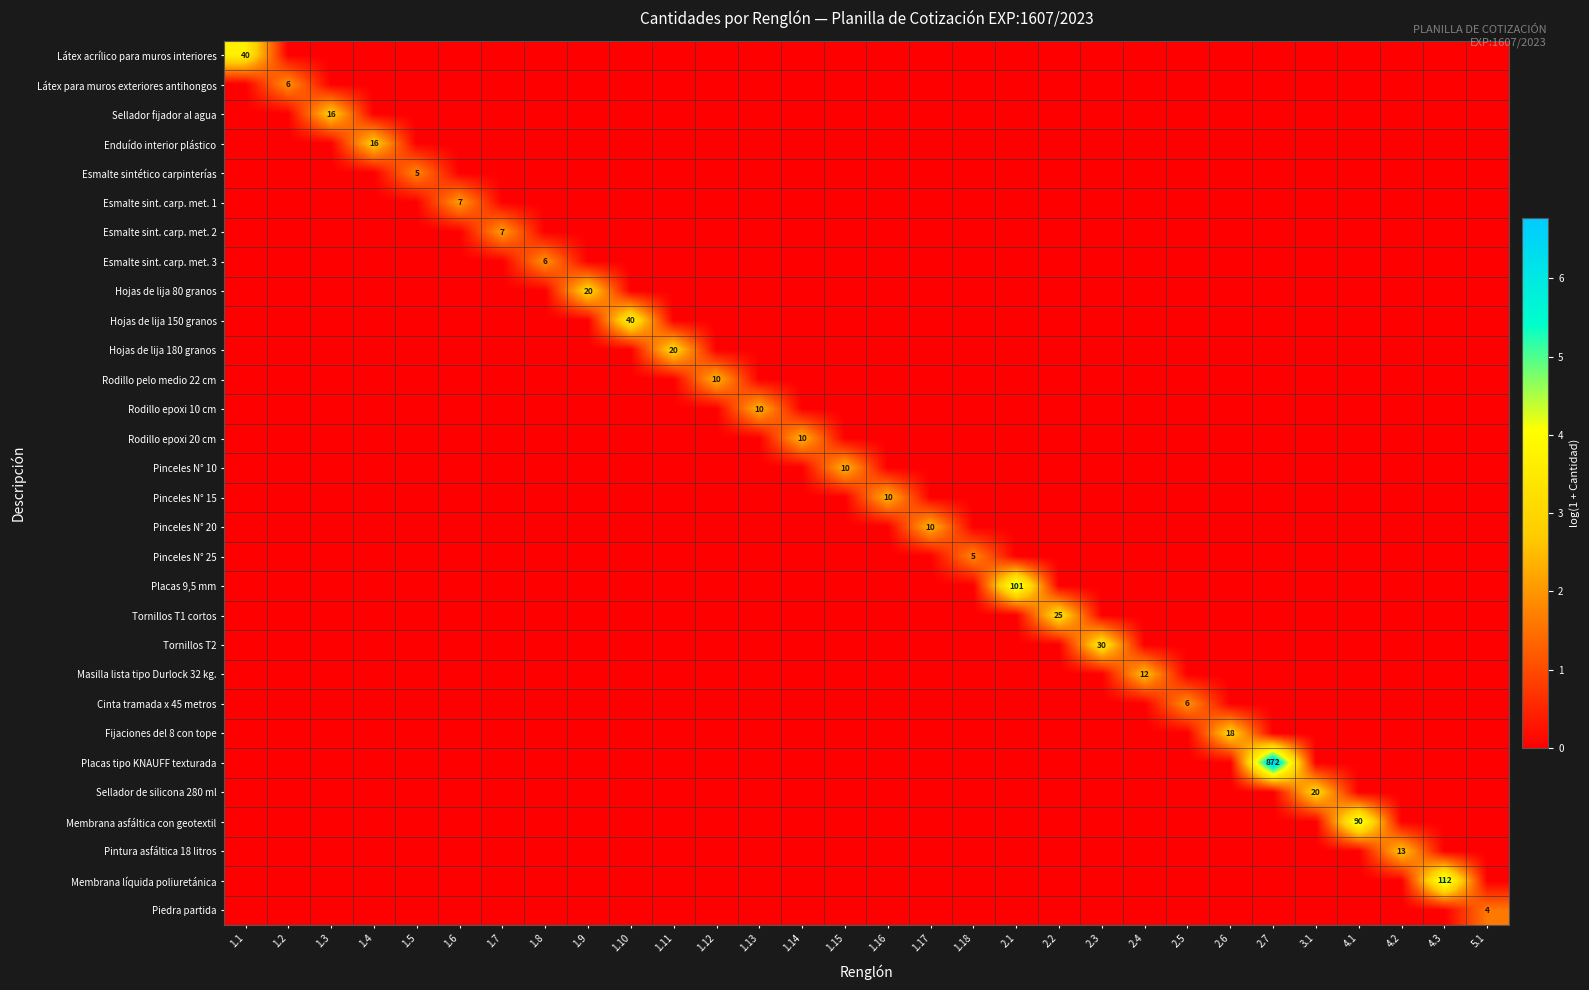

List the labels in order of Piedra partida value, smallest first.

1.1, 1.2, 1.3, 1.4, 1.5, 1.6, 1.7, 1.8, 1.9, 1.10, 1.11, 1.12, 1.13, 1.14, 1.15, 1.16, 1.17, 1.18, 2.1, 2.2, 2.3, 2.4, 2.5, 2.6, 2.7, 3.1, 4.1, 4.2, 4.3, 5.1